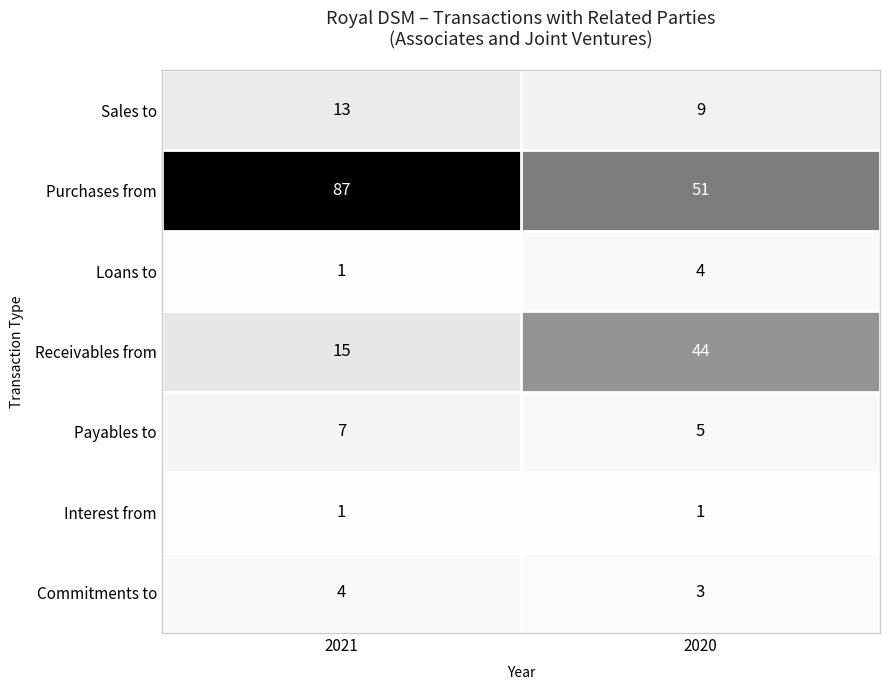

The value of Receivables from at 2020 is 67. True or false?

False